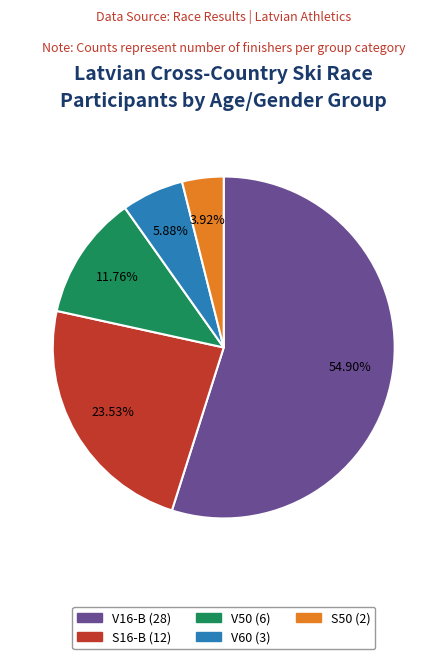

What percentage is the V50 slice, to the nearest percent?

12%